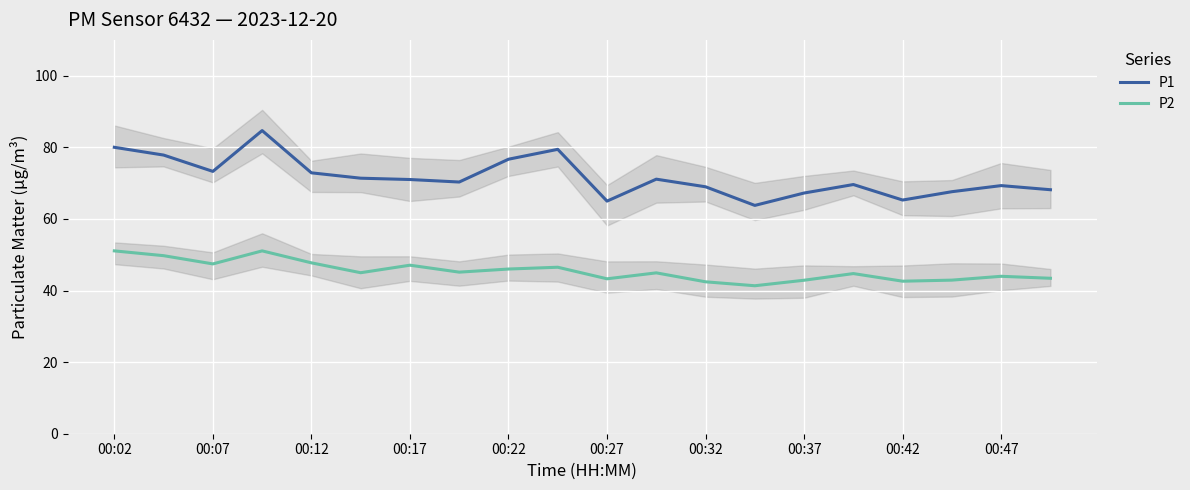

What are all the series names shown in the legend?

P1, P2